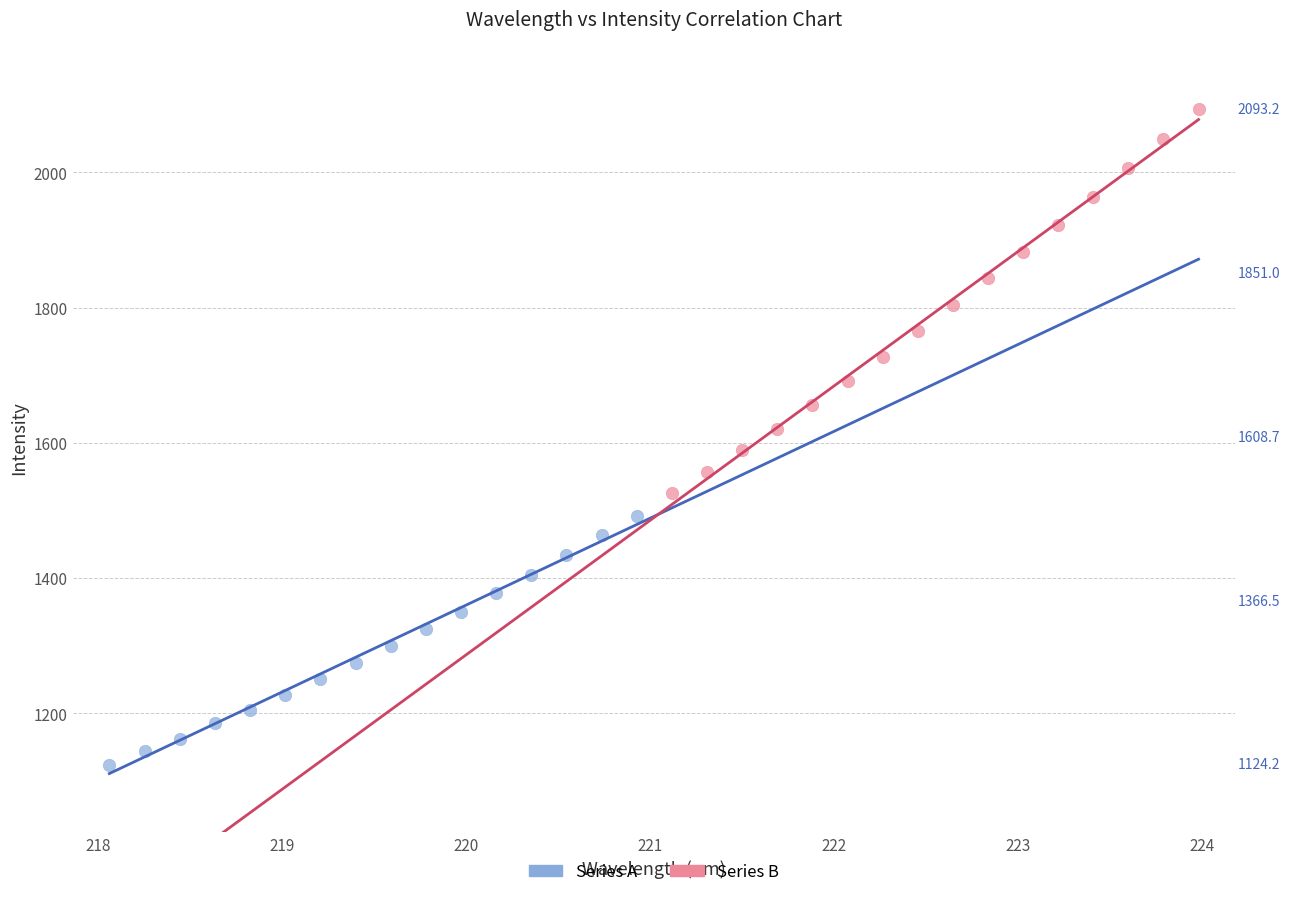

Which series reaches the minimum Y coordinate?

Series A